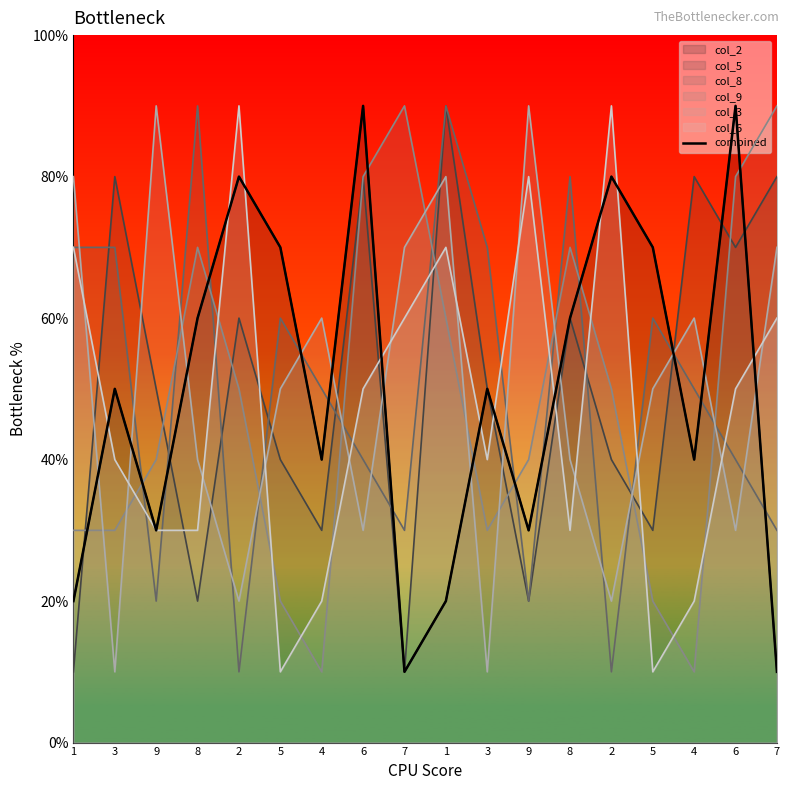

What value does the data have at 8?

6